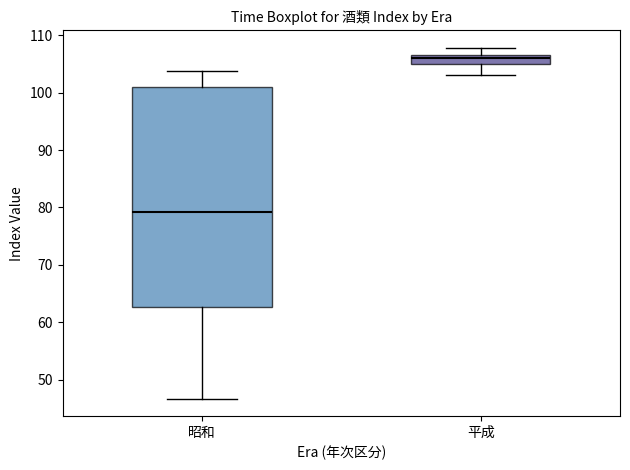

Reading left to right, transcribe this box plot: for each box, give where its median line is, the range the box spans, and where its two whiskers end, as read against the y-axis. The values are not printed on the chart, so give them approximately, as read against the axis.

昭和: median 79, box 63 to 101, whiskers 47 to 104
平成: median 106, box 105 to 107, whiskers 103 to 108